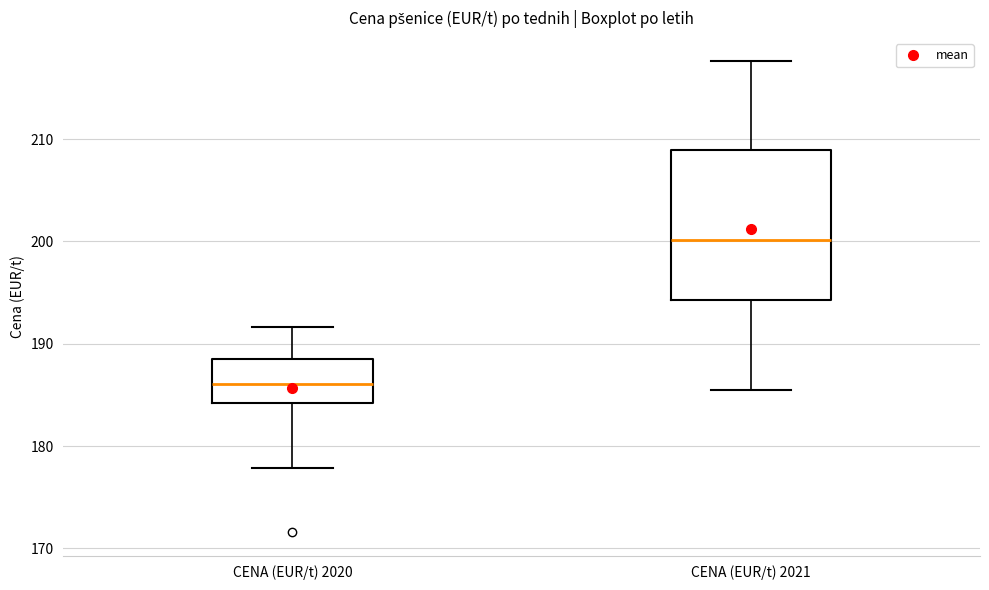

Reading left to right, read every box against the y-axis: the position of its median line, the range the box covers, and the ends of its whiskers. The values are not printed on the chart, so give them approximately, as read against the axis.

CENA (EUR/t) 2020: median 186, box 184 to 189, whiskers 178 to 192
CENA (EUR/t) 2021: median 200, box 194 to 209, whiskers 186 to 218